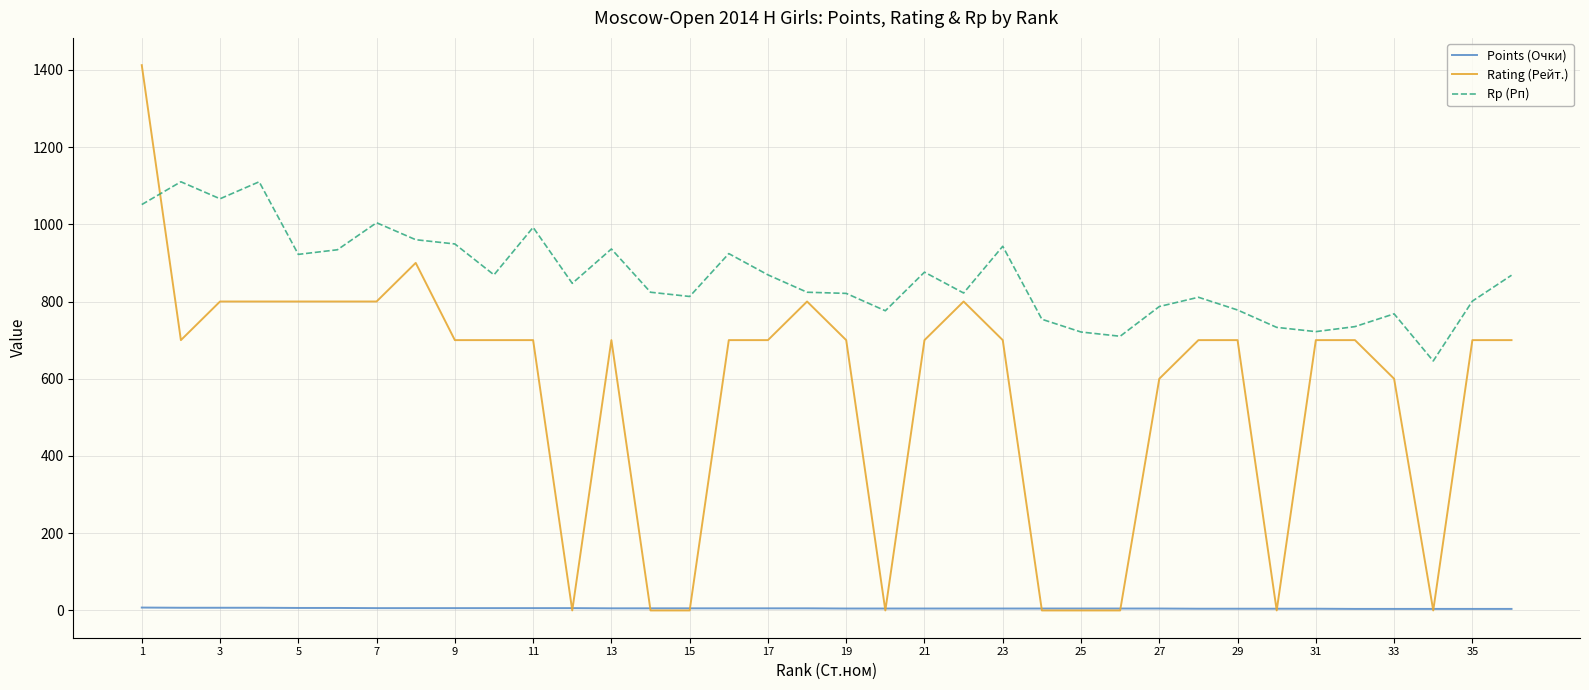

How many lines are shown in the chart?

3